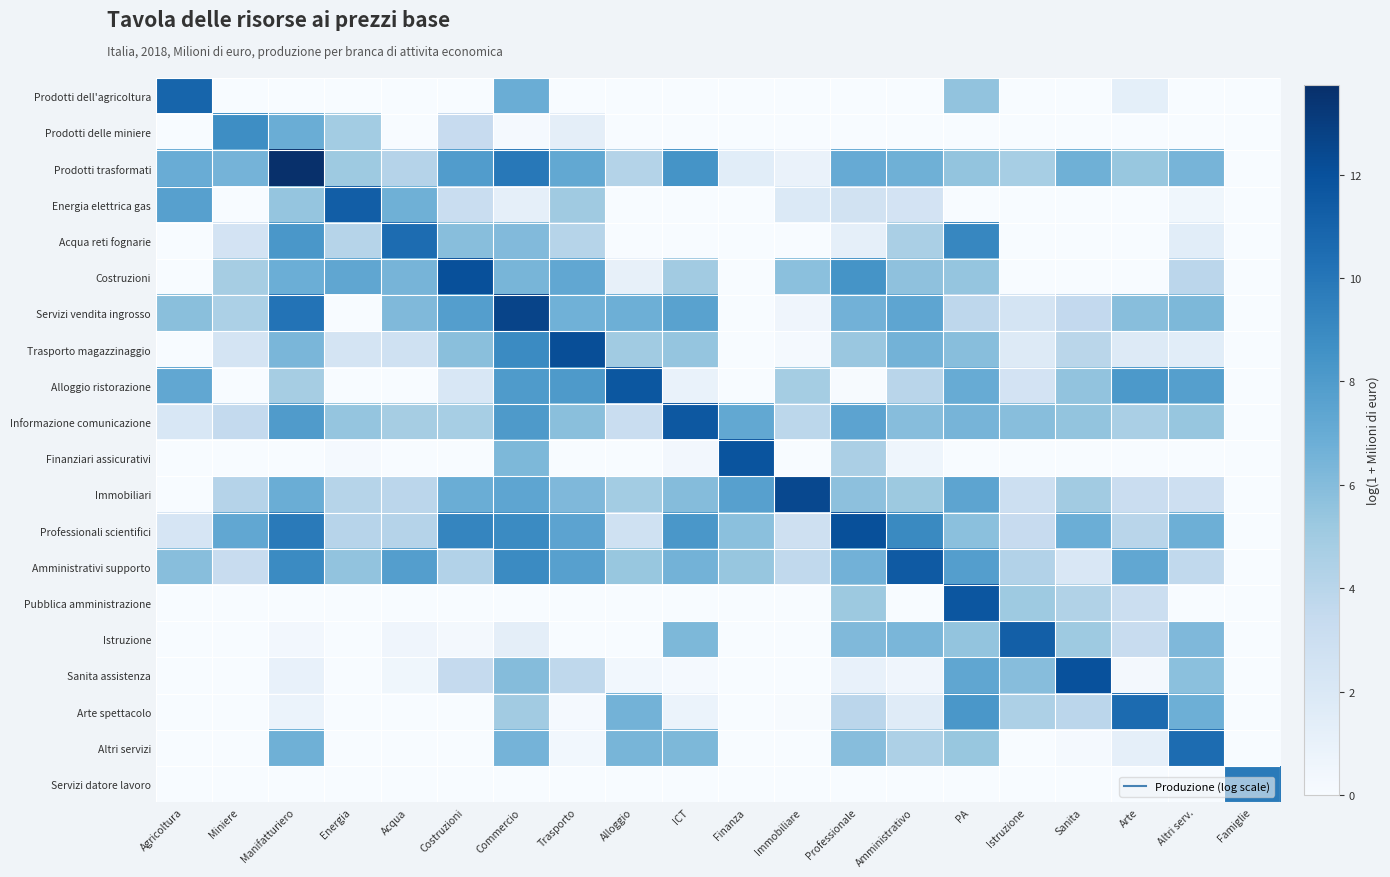

Between Istruzione and Professionale, which is larger?

Istruzione